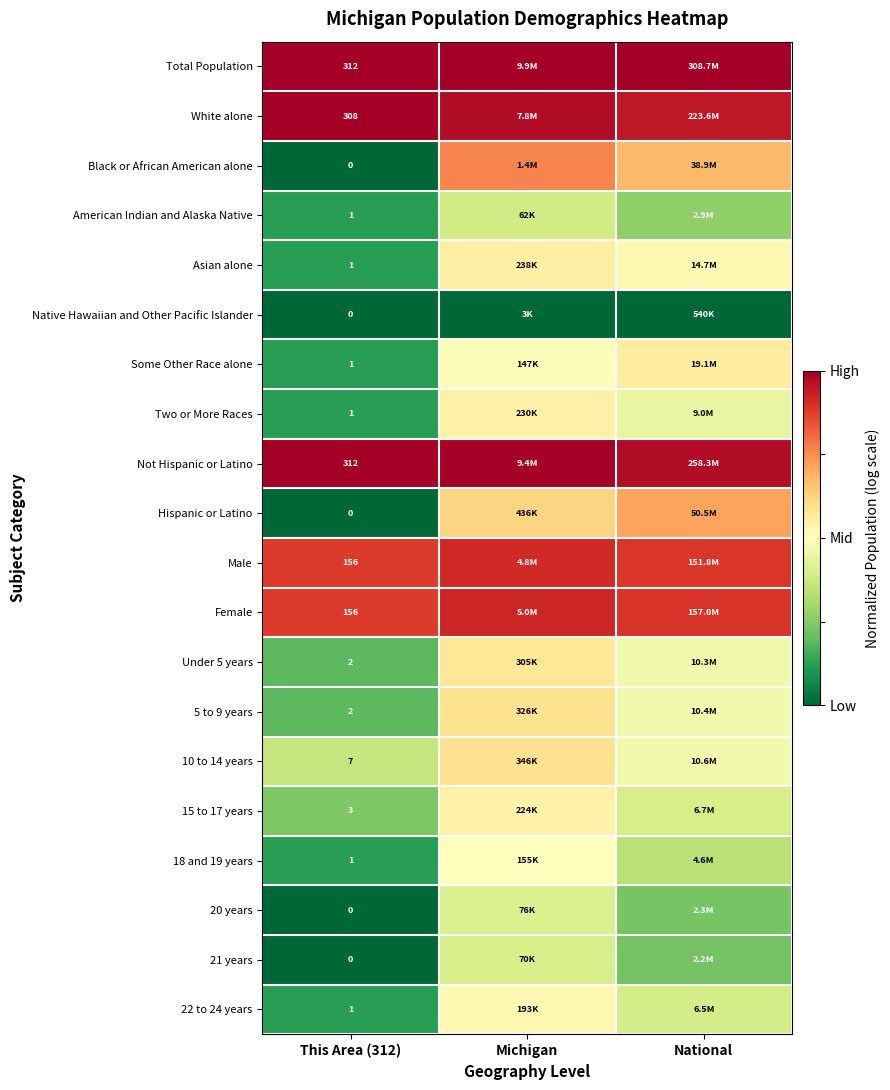

Rank the series at Michigan from lowest to highest value.

Native Hawaiian and Other Pacific Islander, American Indian and Alaska Native, 21 years, 20 years, Some Other Race alone, 18 and 19 years, 22 to 24 years, 15 to 17 years, Two or More Races, Asian alone, Under 5 years, 5 to 9 years, 10 to 14 years, Hispanic or Latino, Black or African American alone, Male, Female, White alone, Not Hispanic or Latino, Total Population